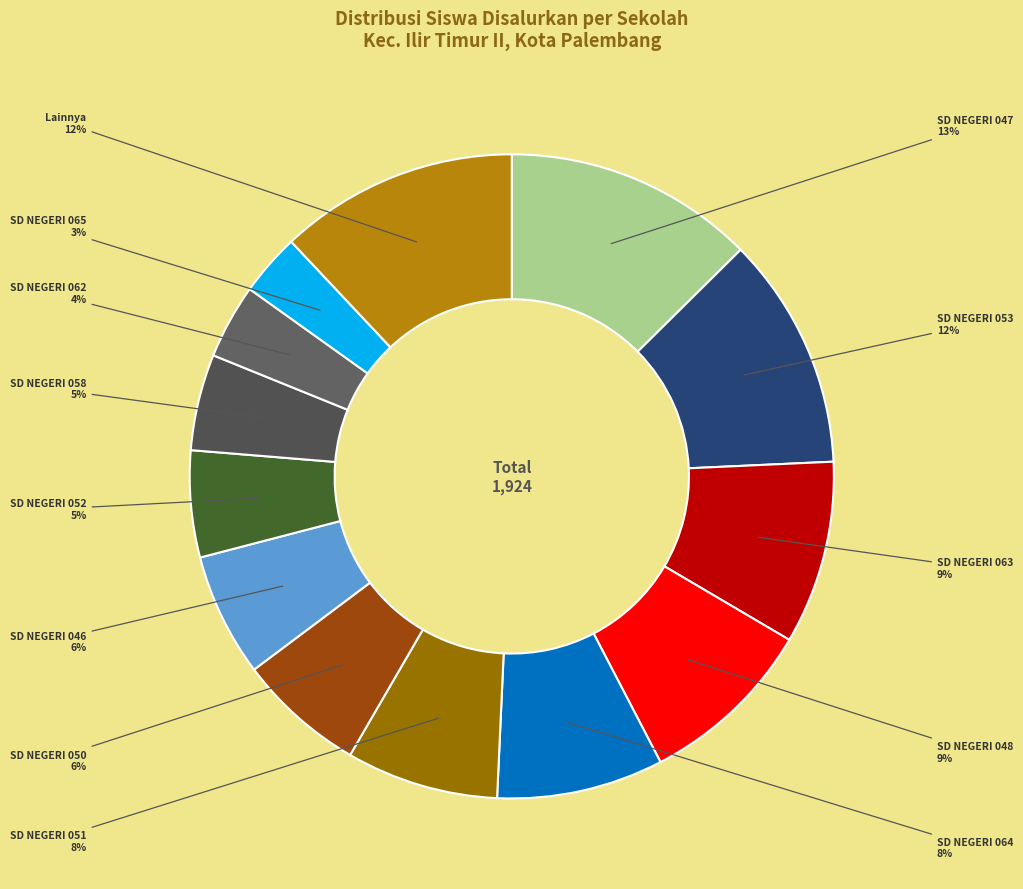

Do SD NEGERI 051 and SD NEGERI 064 together represent more than half of the pie?

No